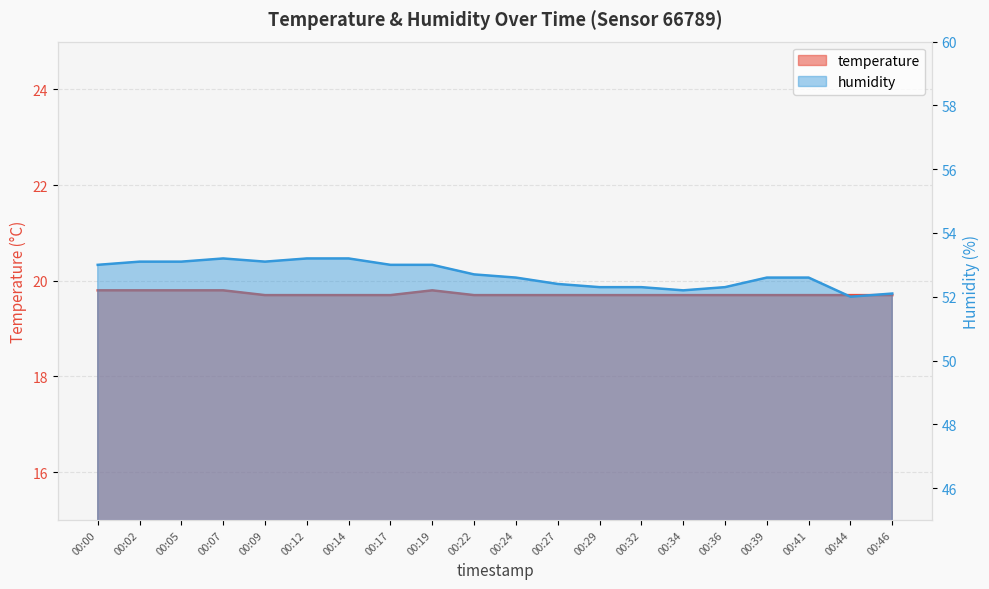

The temperature series shows 34.5 at 00:05. True or false?

False